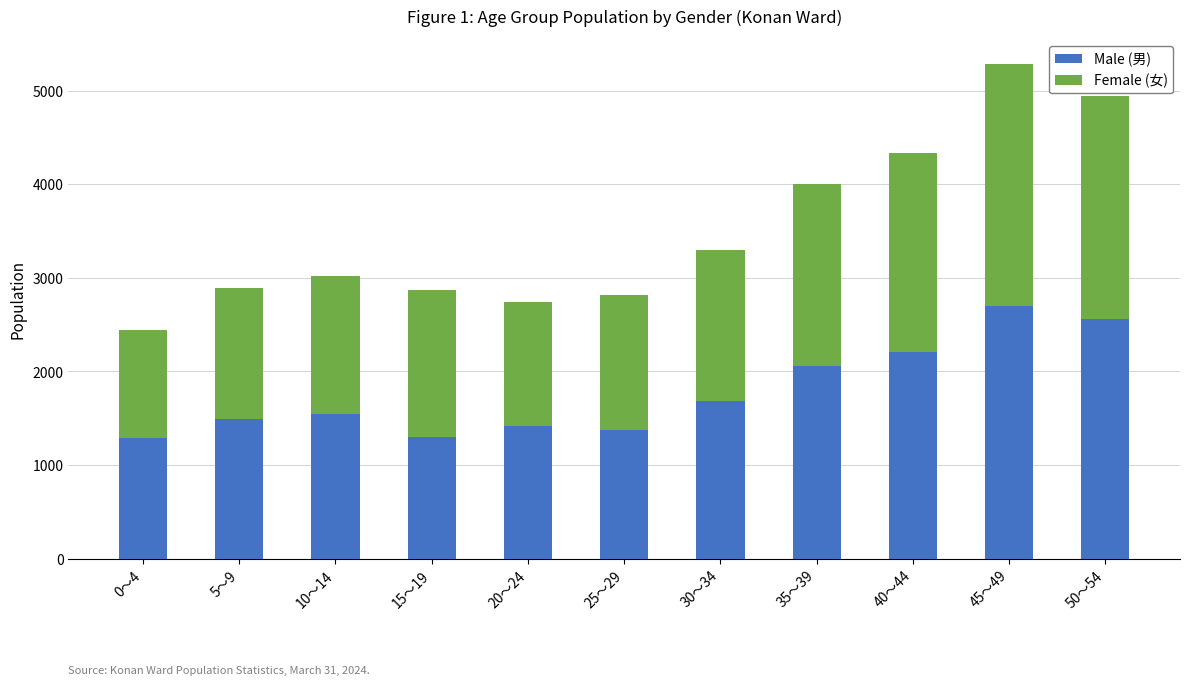

What is the highest value of the Male (男) series?

2698